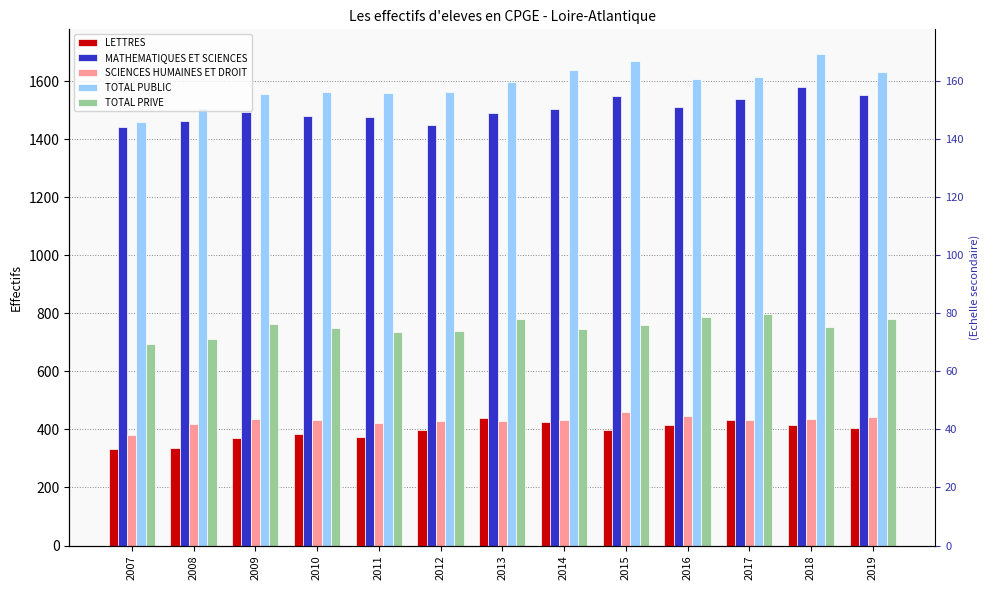

Does the chart contain stacked bars?

No